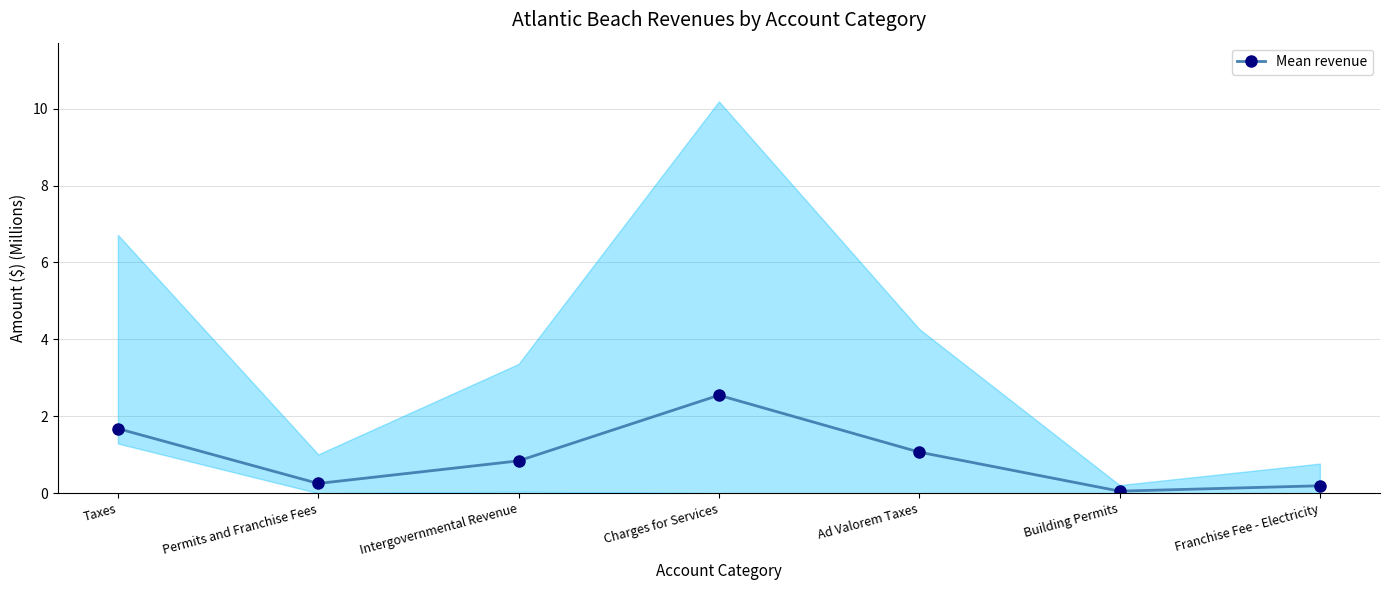

At which category does the chart reach its minimum across all series?

Building Permits